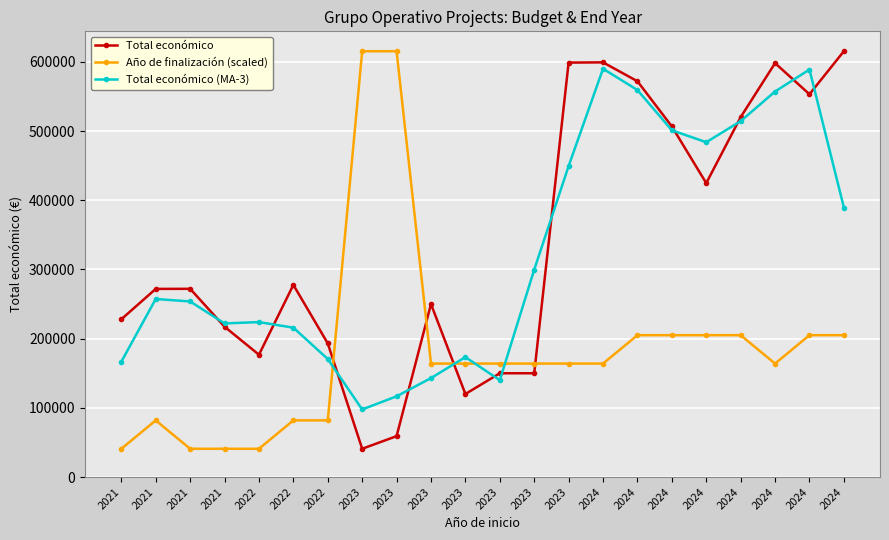

True or false: Año de finalización (scaled) and Total económico intersect in this chart.

True